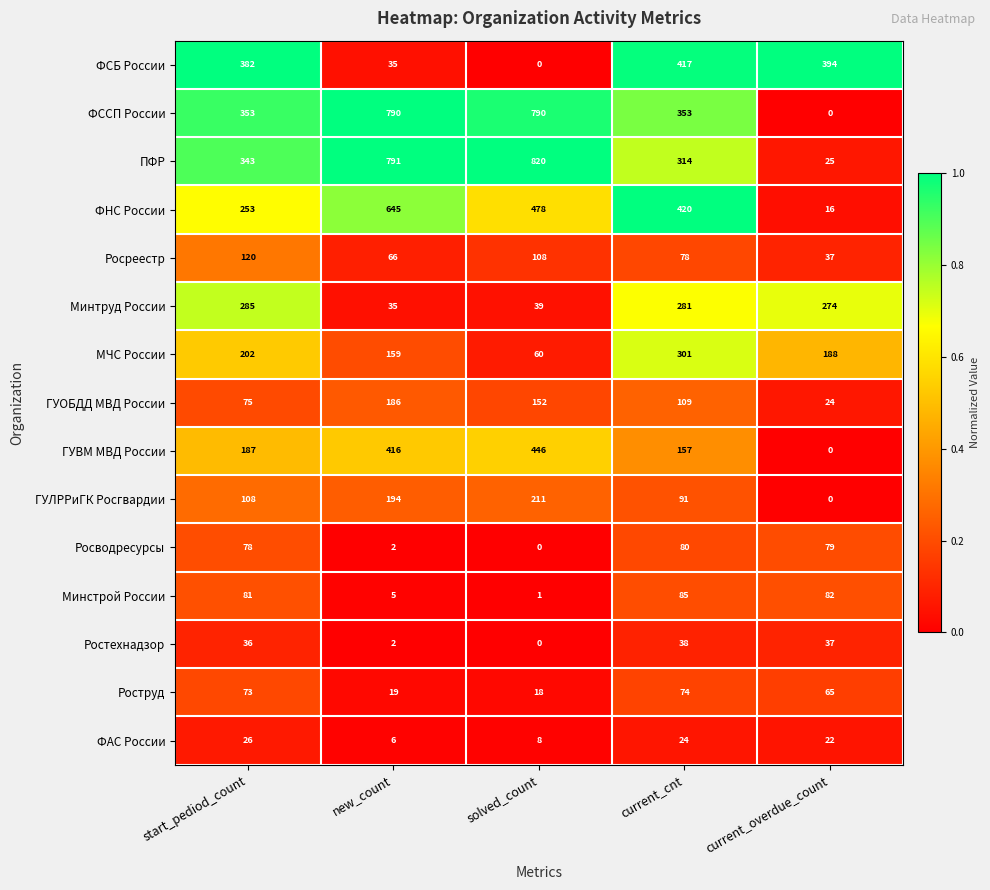

What is the difference between the ФСБ России values at solved_count and new_count?

35